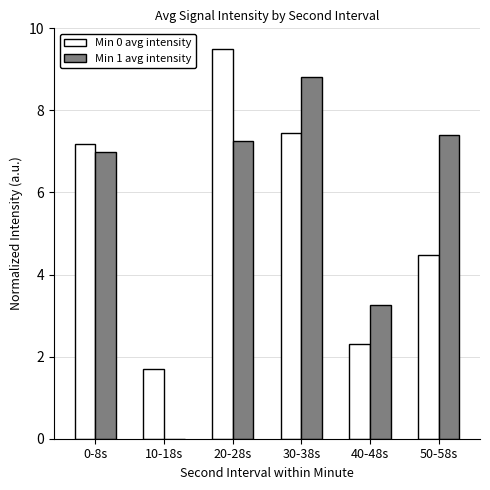

Where is Min 1 avg intensity nearest to the value 4?

40-48s